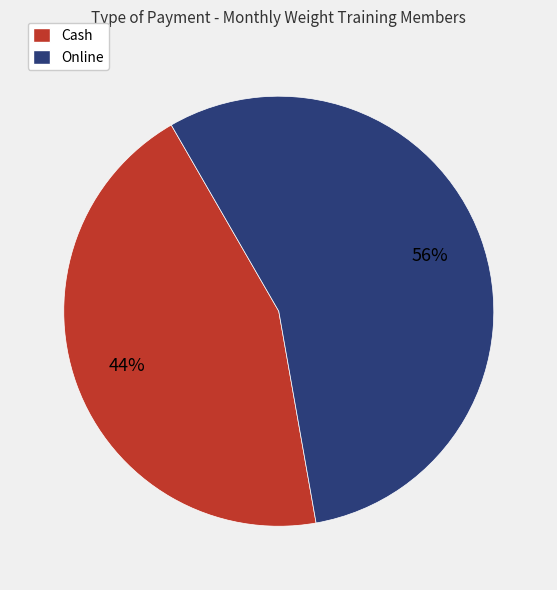

To the nearest percent, what percentage of the pie is Cash?

44%